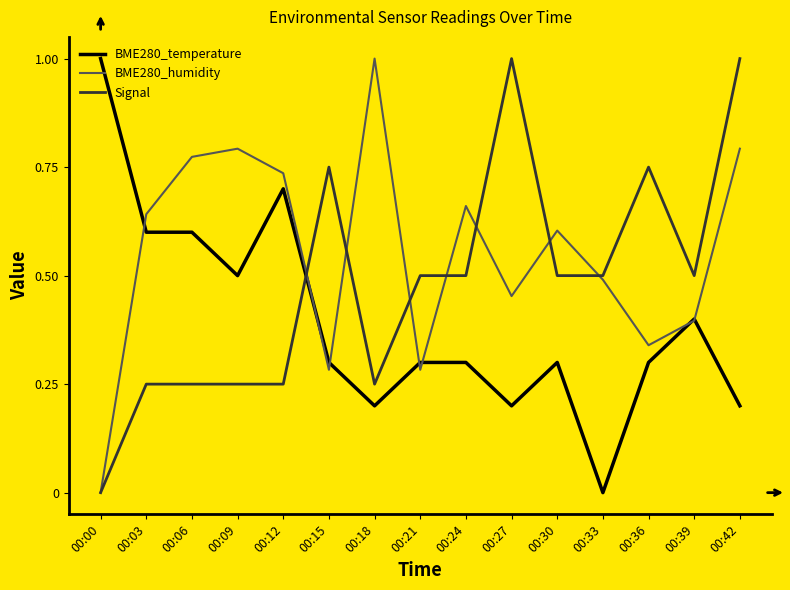

True or false: BME280_humidity has more than 0 interior local peaks.

True